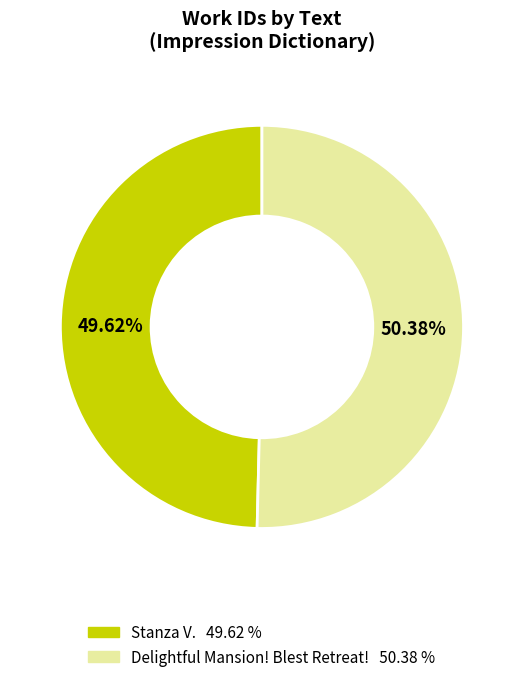

What percentage is the Delightful Mansion! Blest Retreat! slice, to the nearest percent?

50%